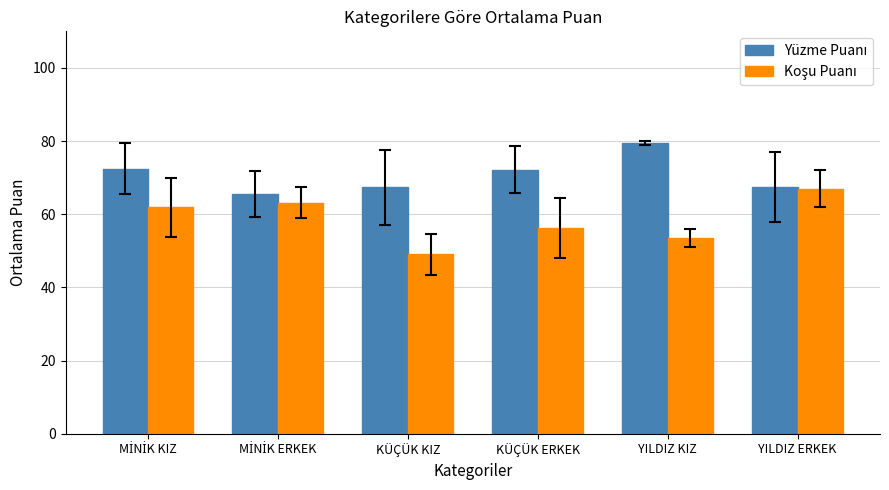

At which category does the chart reach its minimum across all series?

KÜÇÜK KIZ